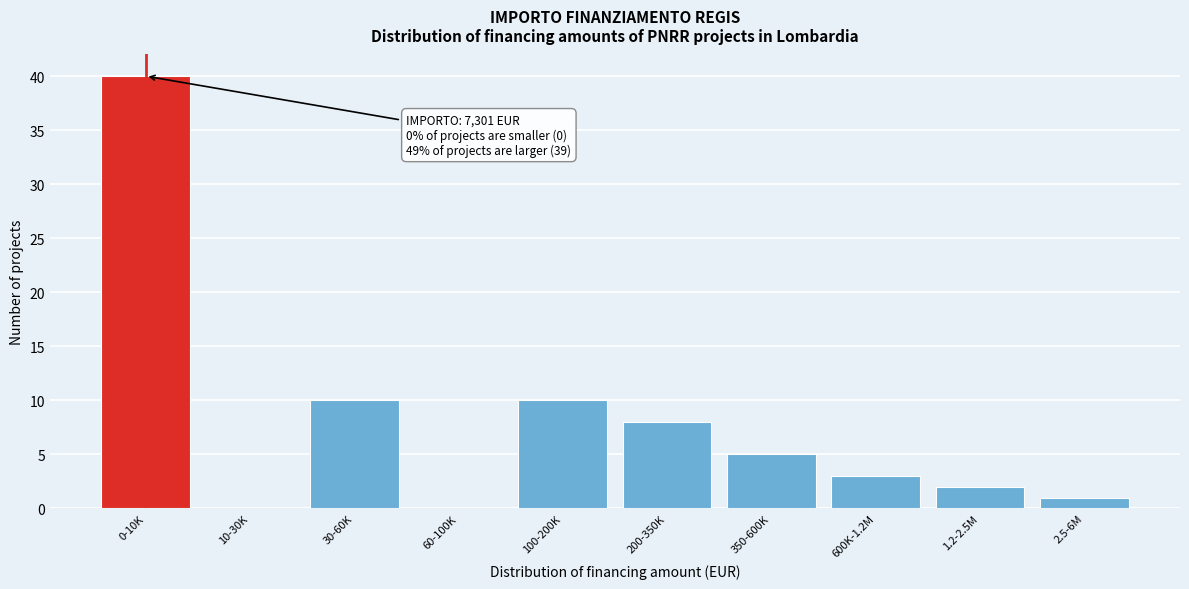

Reading right to left, list all the values displayed in this chart.

2.5-6M=1	1.2-2.5M=2	600K-1.2M=3	350-600K=5	200-350K=8	100-200K=10	60-100K=0	30-60K=10	10-30K=0	0-10K=40